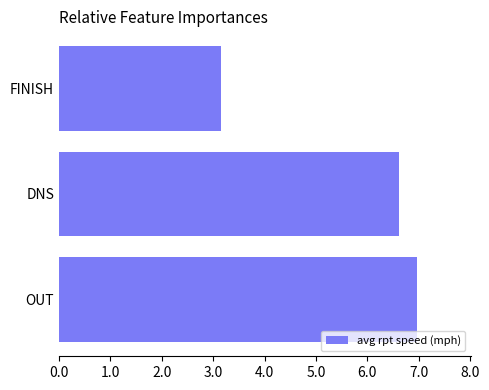

Reading top to bottom, transcribe all the data shown in this chart.

FINISH=3.2	DNS=6.6	OUT=7.0